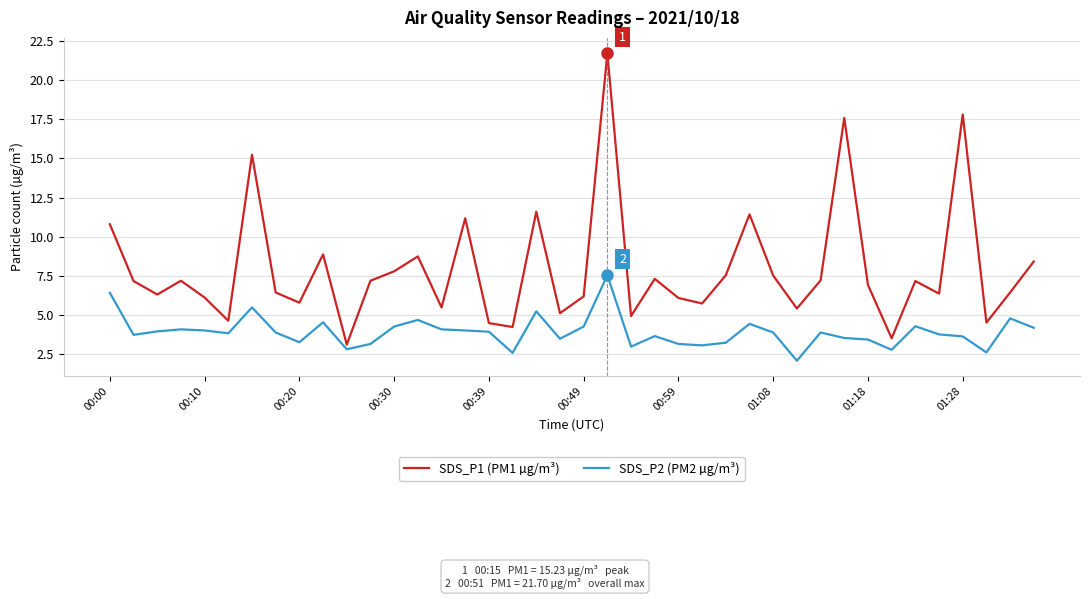

At how many categories does at least one series exceed 9?

8